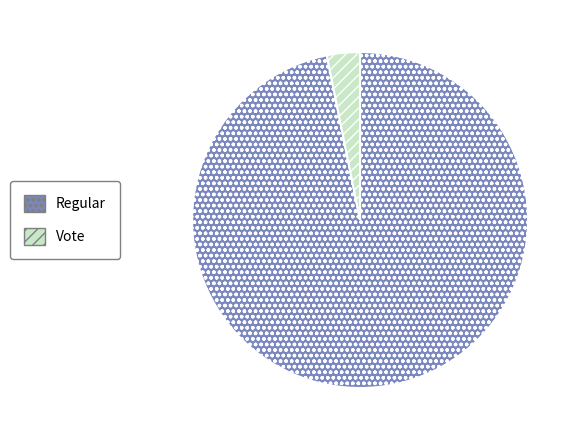

Rank the categories by value from highest to lowest.

Regular, Vote